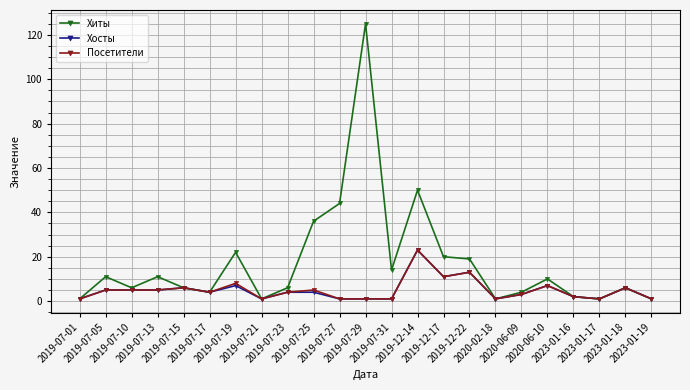

Which category has the highest value in the Посетители series?

2019-12-14